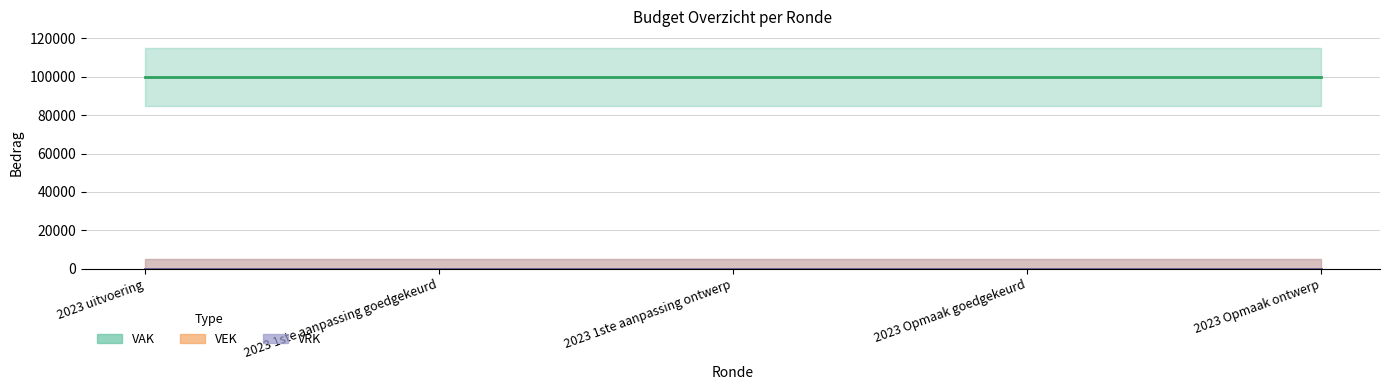

Rank the categories by VAK value from highest to lowest.

2023 uitvoering, 2023 1ste aanpassing goedgekeurd, 2023 1ste aanpassing ontwerp, 2023 Opmaak goedgekeurd, 2023 Opmaak ontwerp